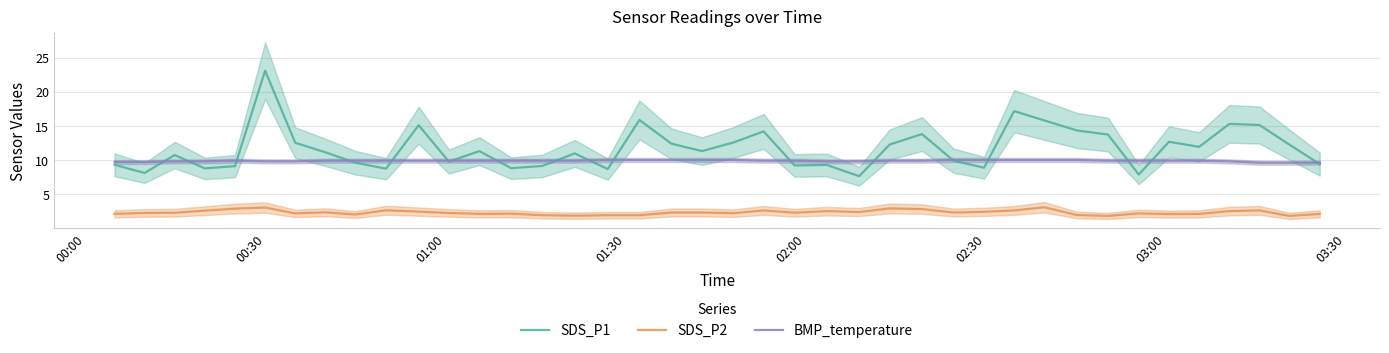

True or false: SDS_P2 and SDS_P1 intersect in this chart.

False